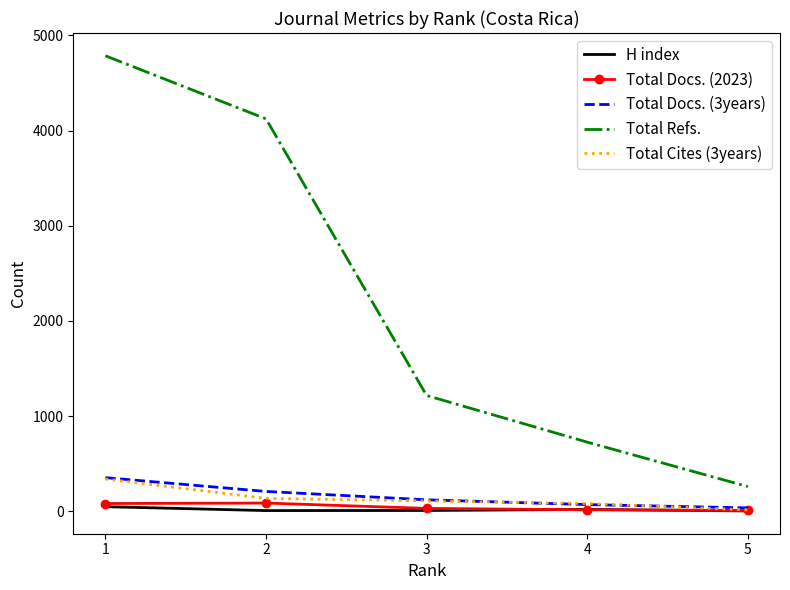

Count the number of data series in this chart.

5